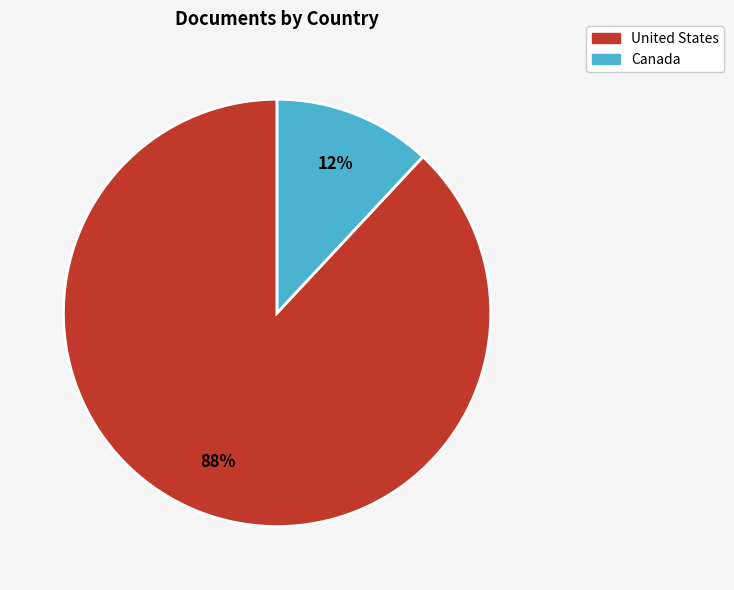

To the nearest percent, what is the average slice percentage?

50%